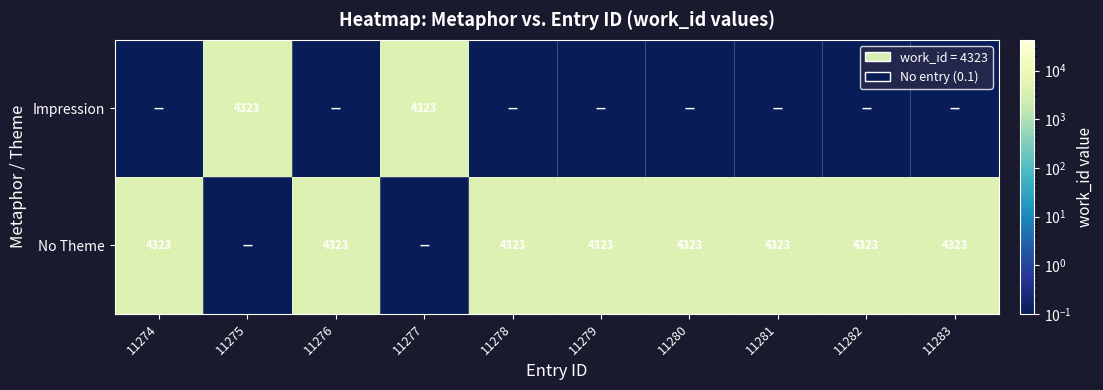

The value of No Theme at 11276 is 4323.0. True or false?

True